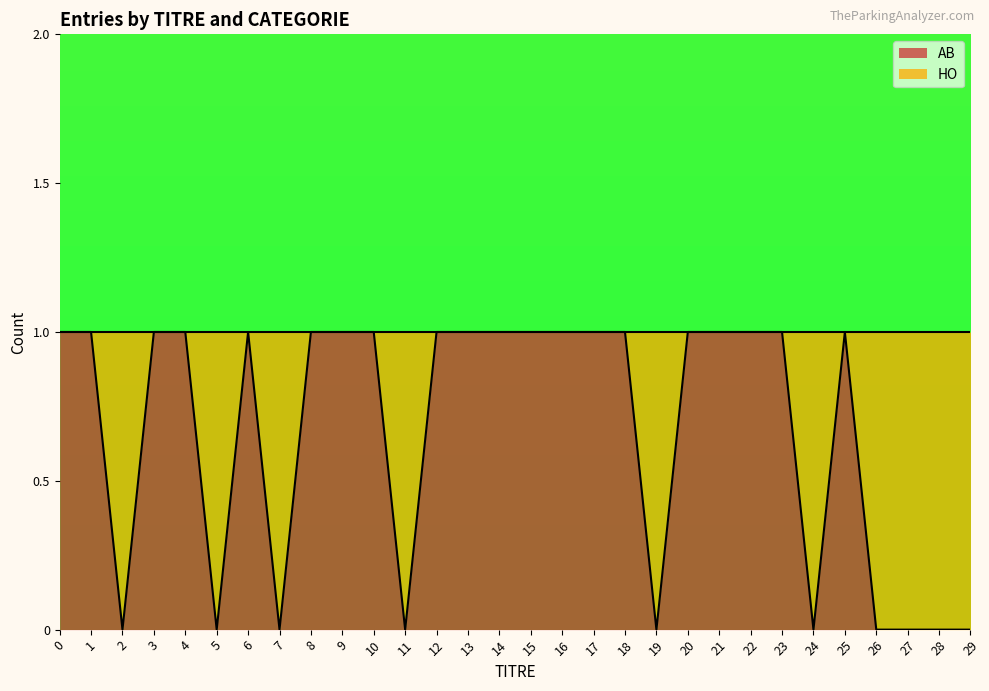

What is the value of the 1st point from the left?

1